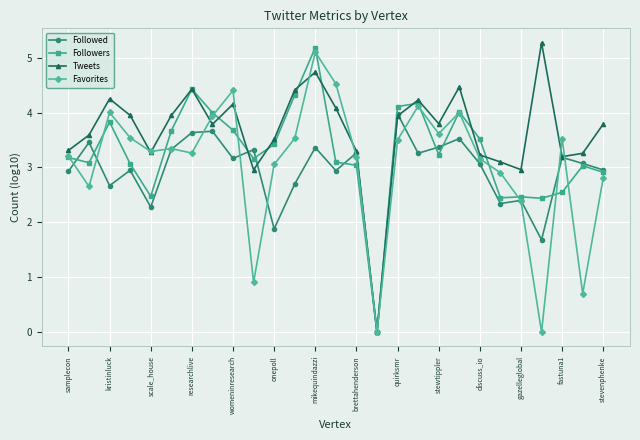

How many interior local valleys does the Followed series have?

9